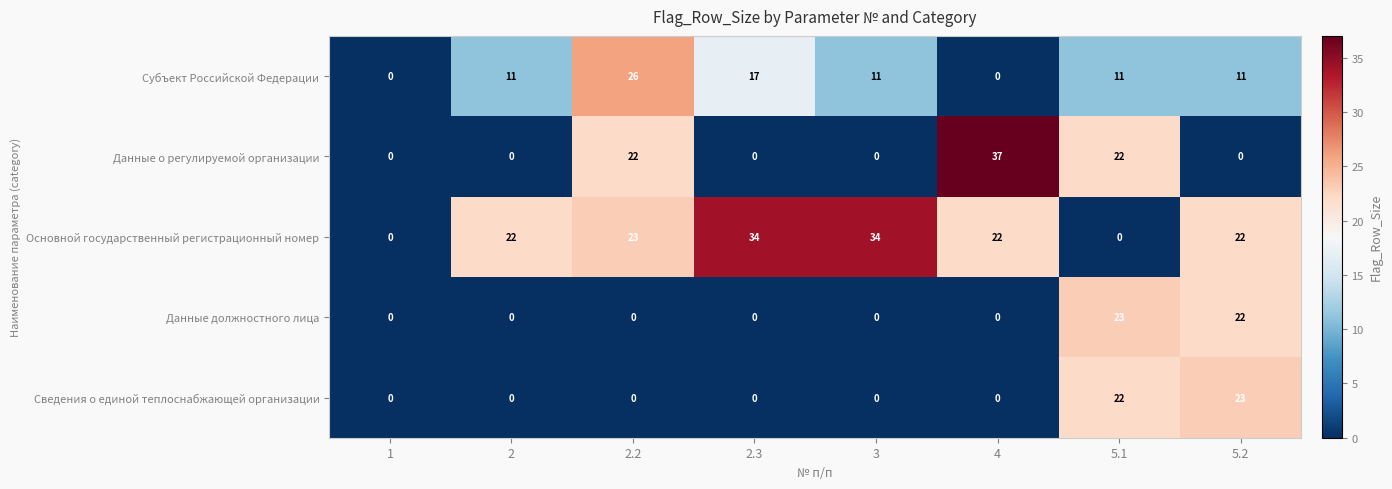

Count the number of data series in this chart.

5